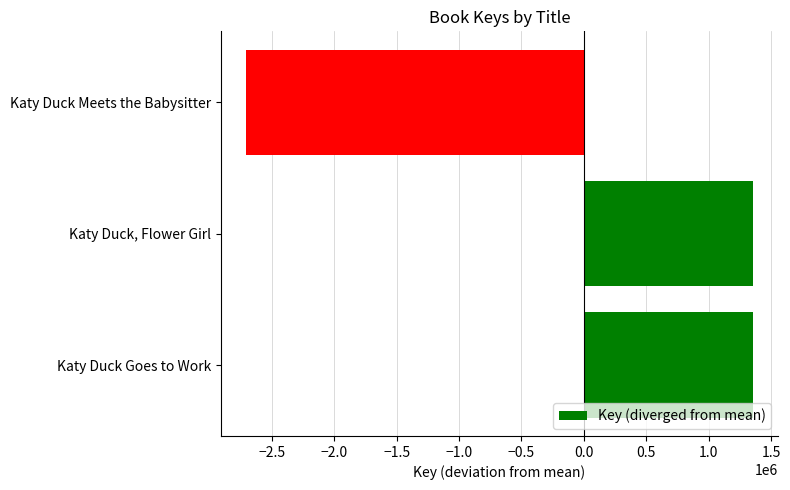

List the labels in order of value, largest first.

Katy Duck Goes to Work, Katy Duck, Flower Girl, Katy Duck Meets the Babysitter